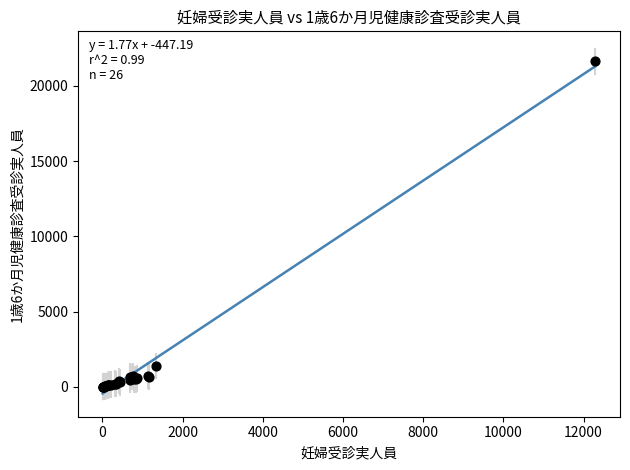

What Y value in the scatter plot is closest to 10824?

1396